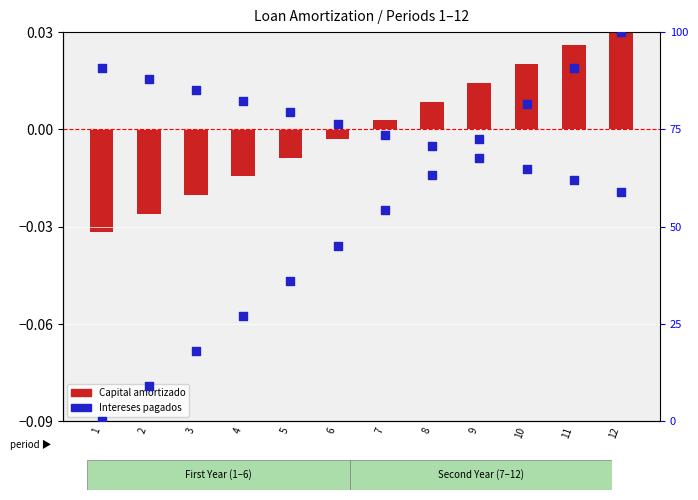

At how many categories does at least one series exceed 0?

12